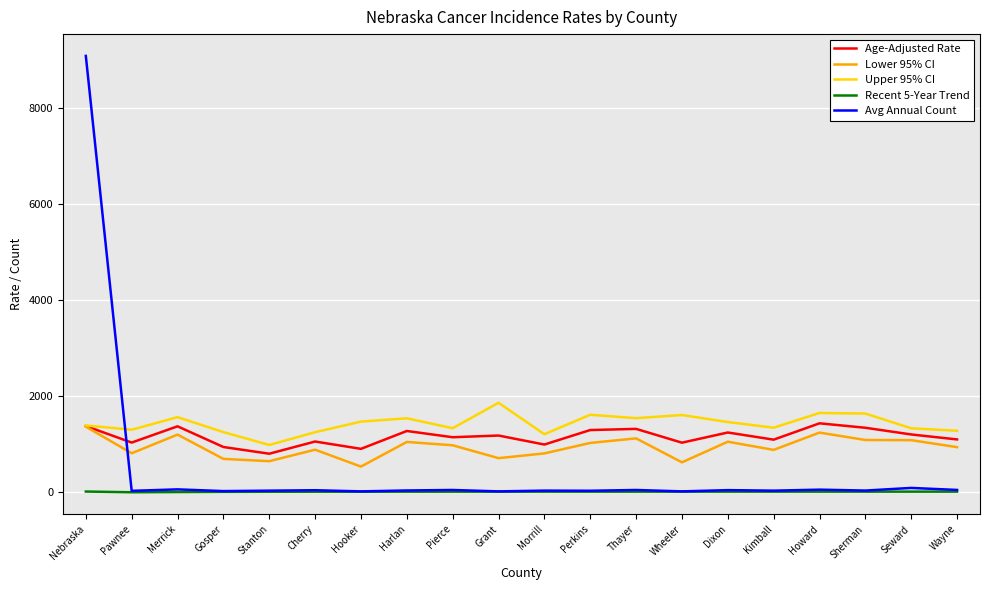

True or false: Recent 5-Year Trend and Age-Adjusted Rate intersect in this chart.

False